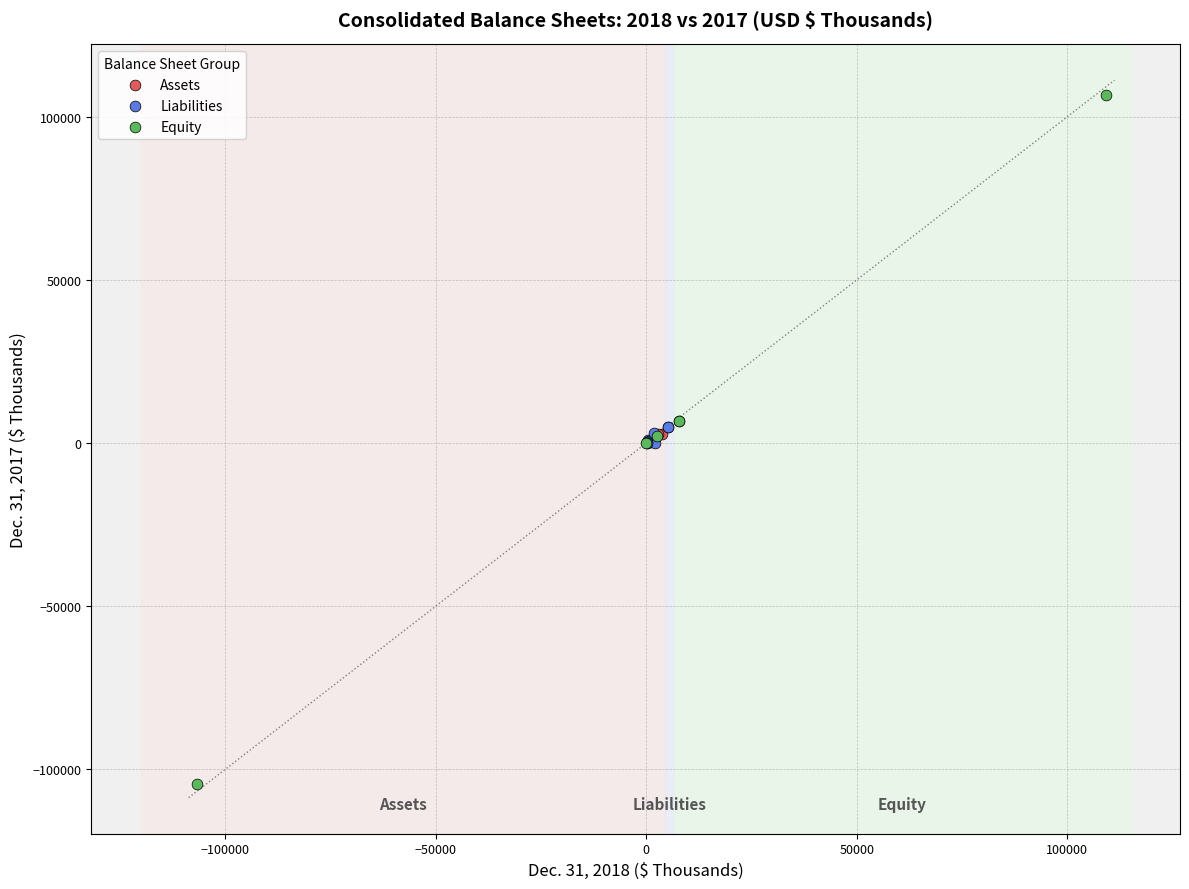

Which series reaches the minimum Y coordinate?

Equity